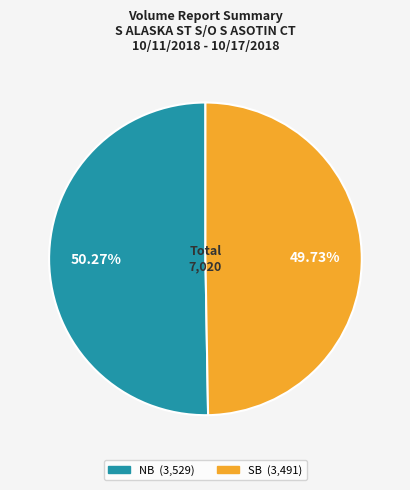

Count the number of slices in the pie.

2